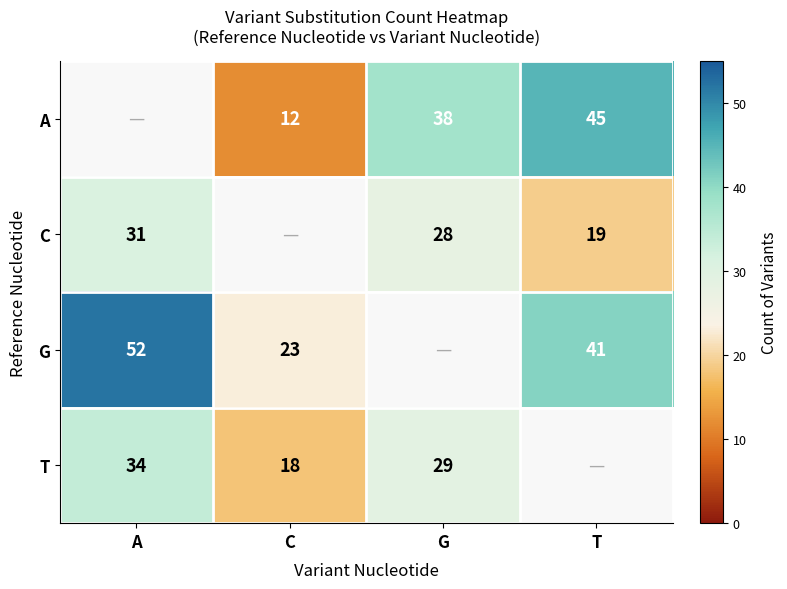

Is the value of G at C greater than the value of C at A?

No